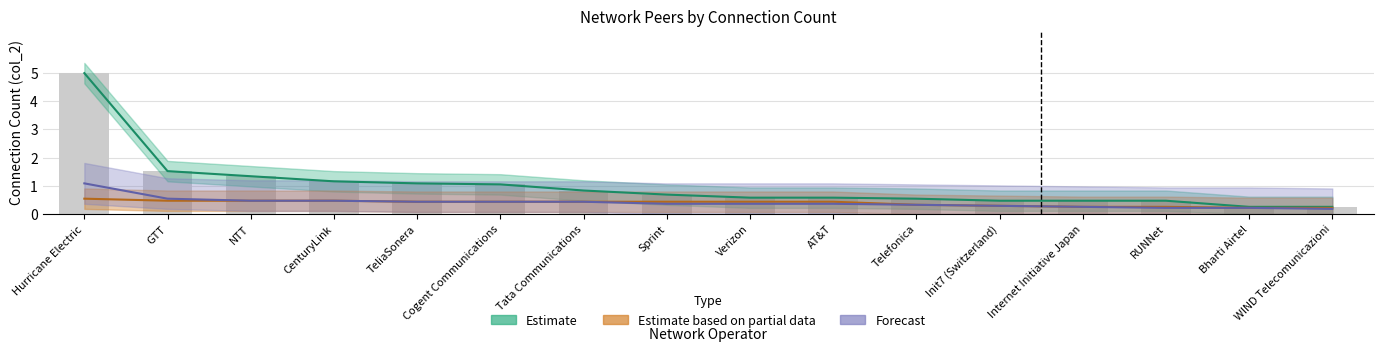

What are all the series names shown in the legend?

Estimate, Estimate based on partial data, Forecast